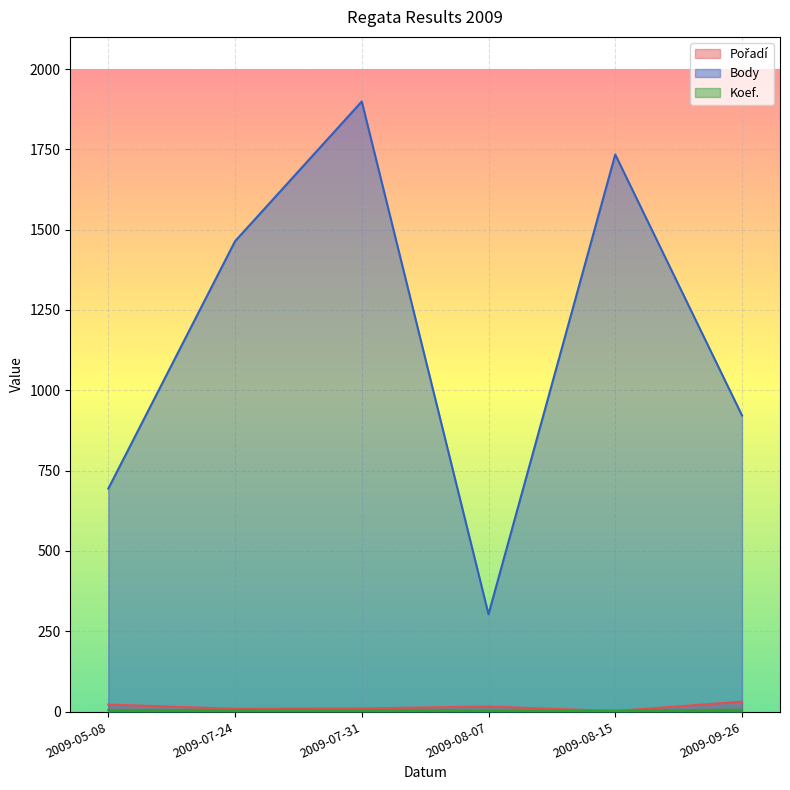

The value of Body at 2009-08-07 is 544. True or false?

False